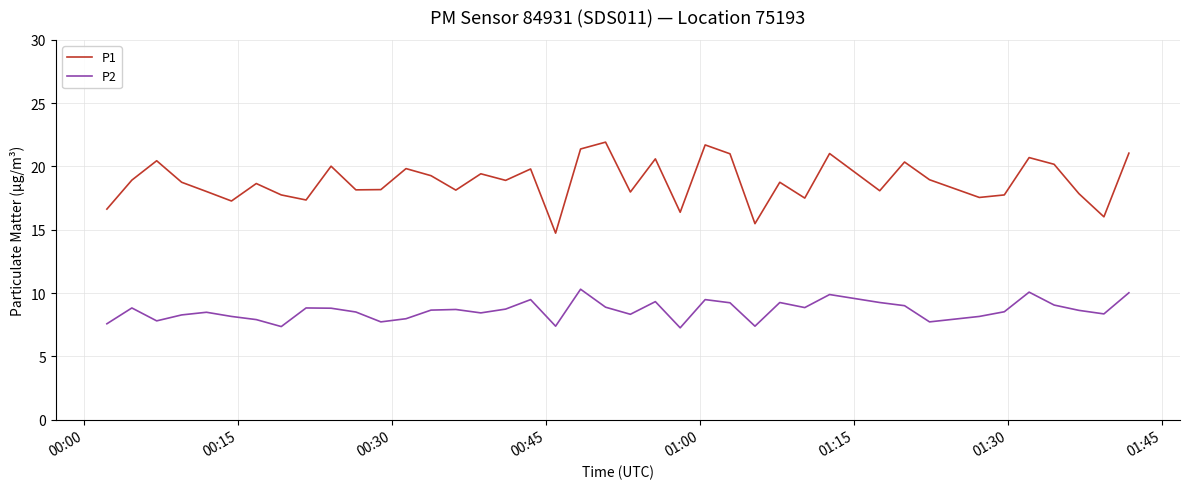

What is the maximum value for P1?

21.9